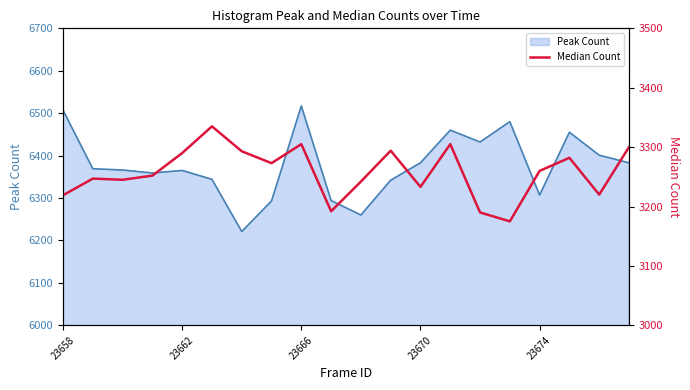

What is the highest value of the Peak Count series?

6517